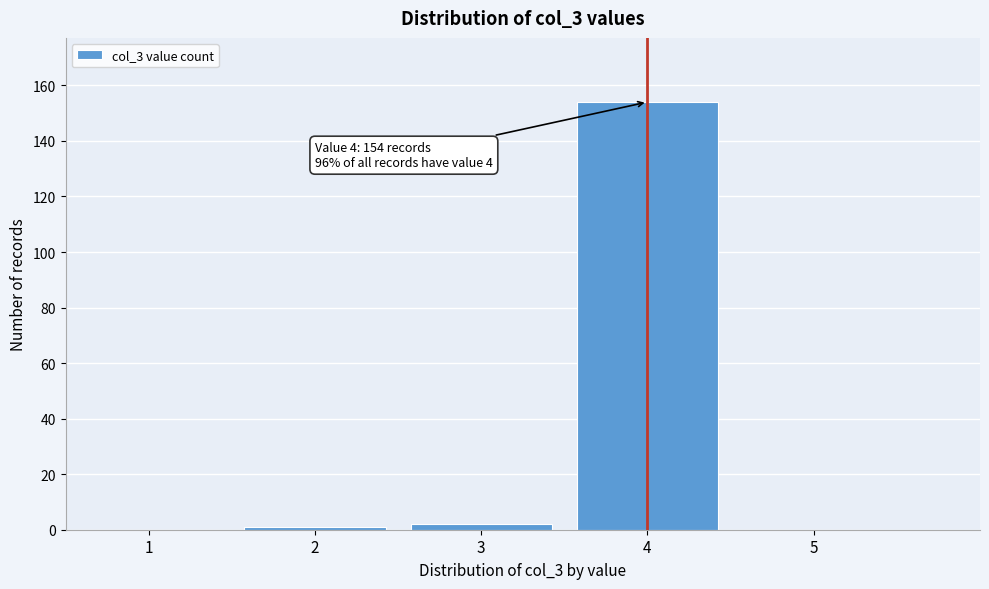

Reading right to left, transcribe all the data shown in this chart.

5=0	4=154	3=2	2=1	1=0